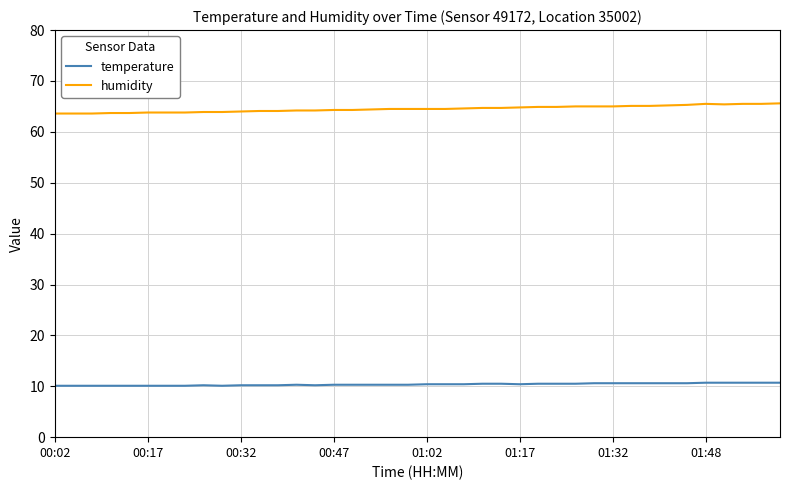

What is the minimum value shown in the chart?

10.1